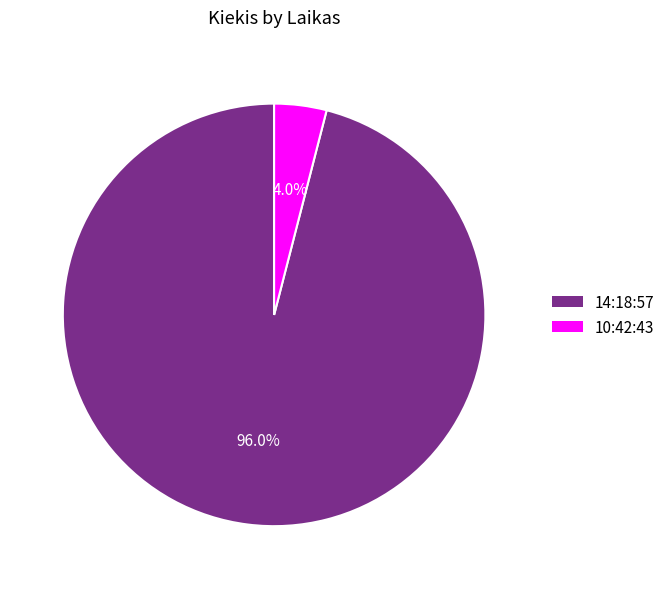

To the nearest percent, what is the combined percentage of 10:42:43 and 14:18:57?

100%